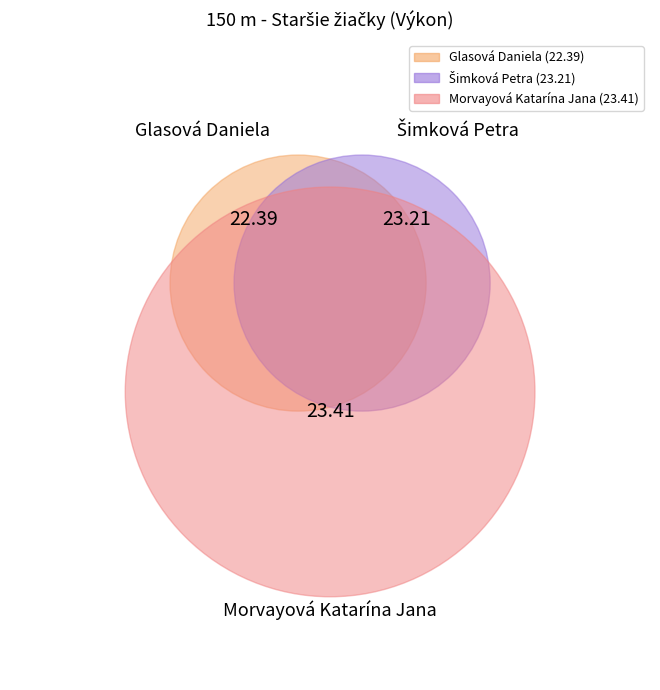

True or false: Šimková Petra accounts for 23% of the total.

False